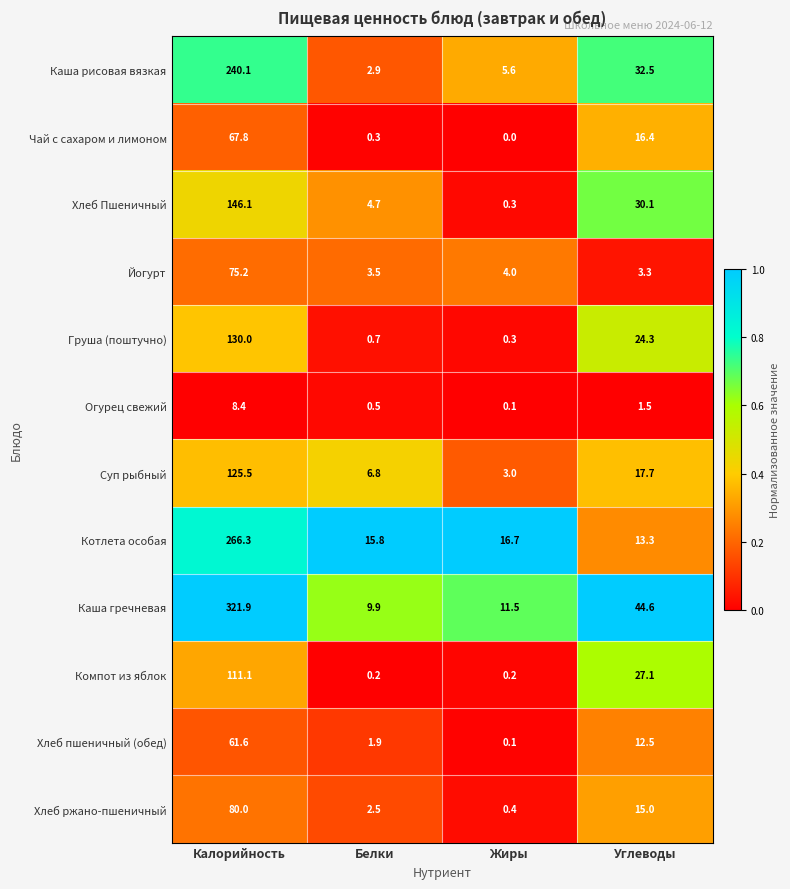

Where is Компот из яблок nearest to the value 55?

Углеводы